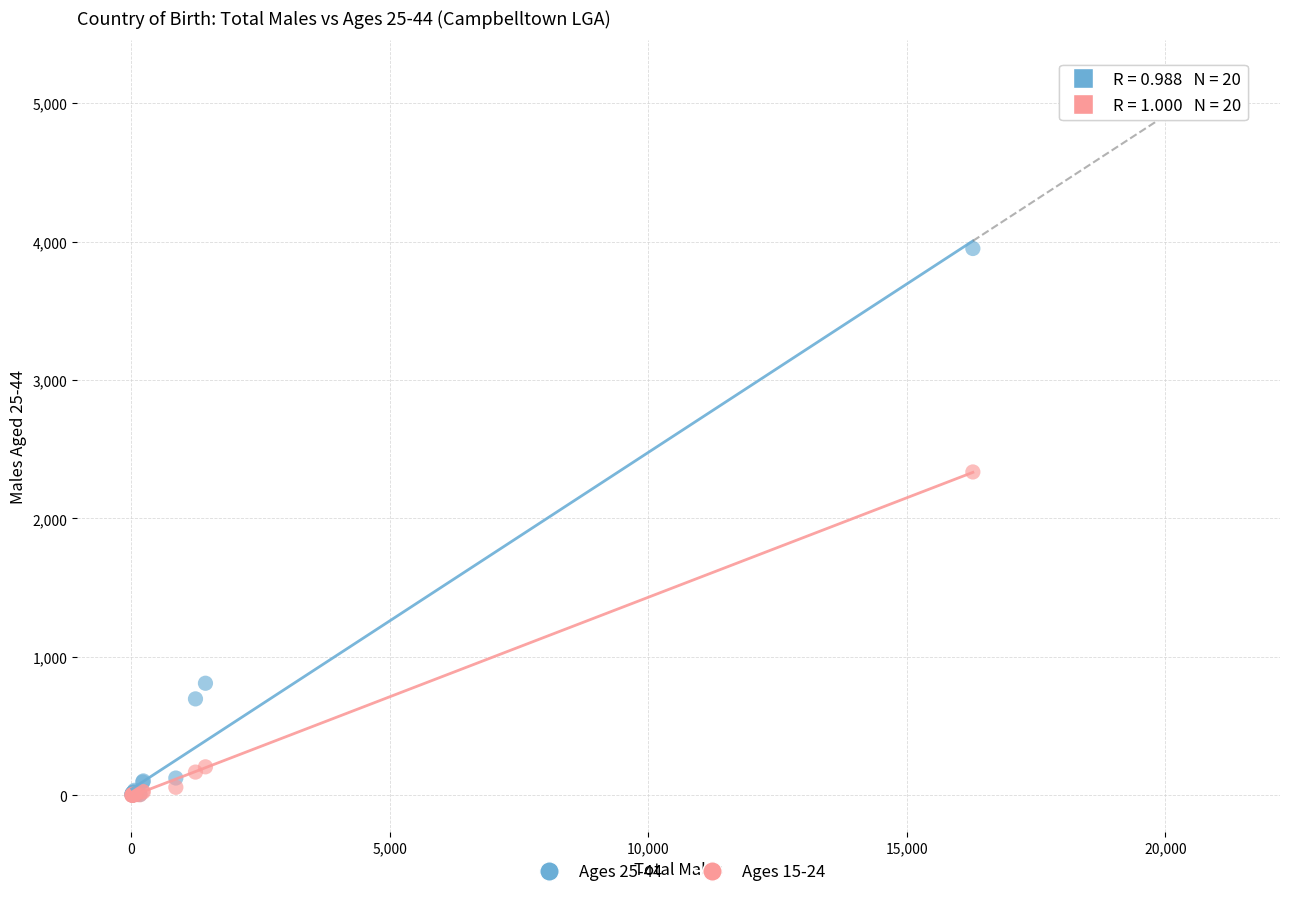

Across all series, what Y value is closest to 1975?

2336